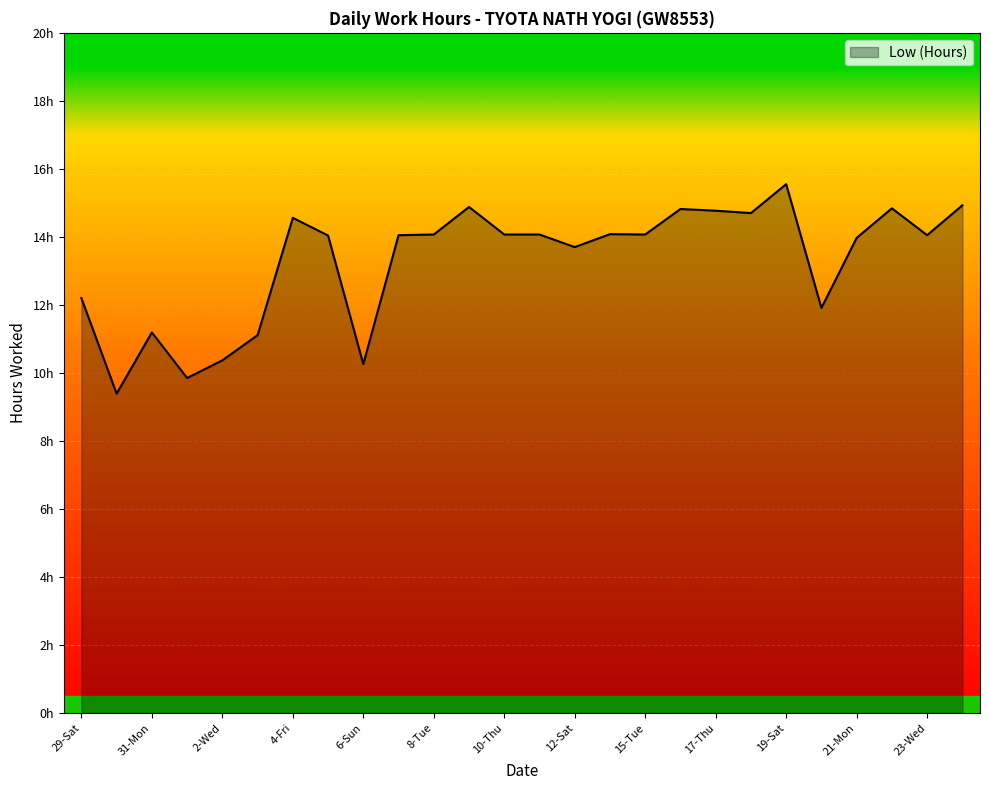

Where is the first local maximum?

31-Mon